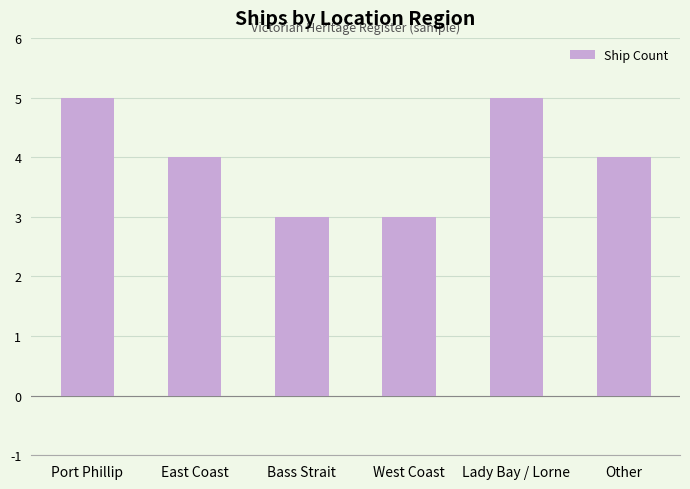

Reading left to right, transcribe all the data shown in this chart.

5	4	3	3	5	4